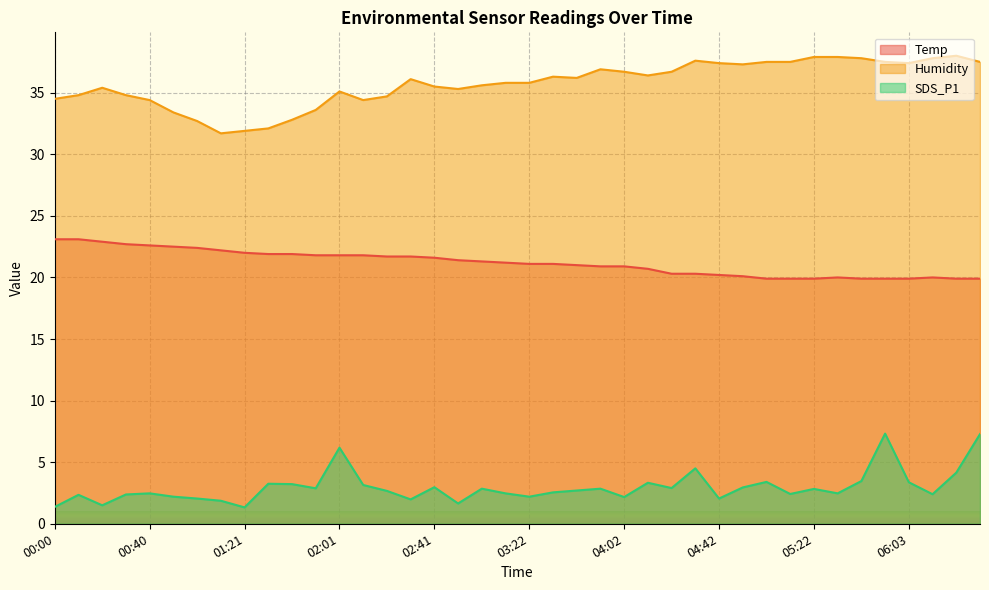

True or false: SDS_P1 and Humidity intersect in this chart.

False